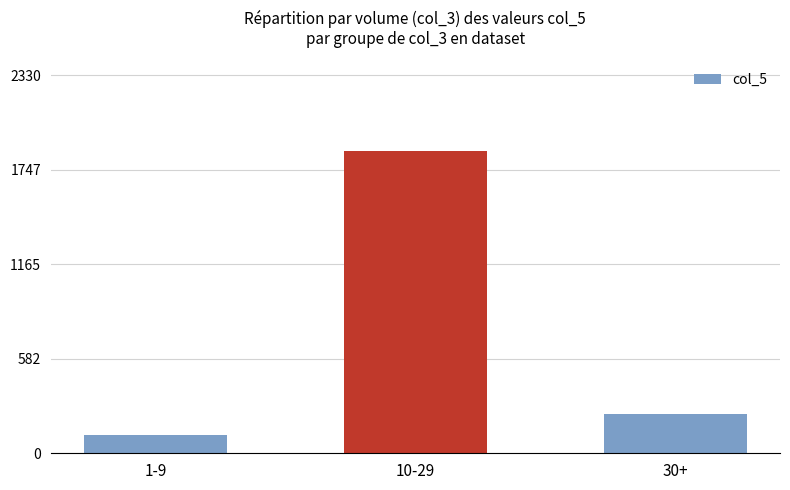

Where is the data nearest to the value 989?

30+